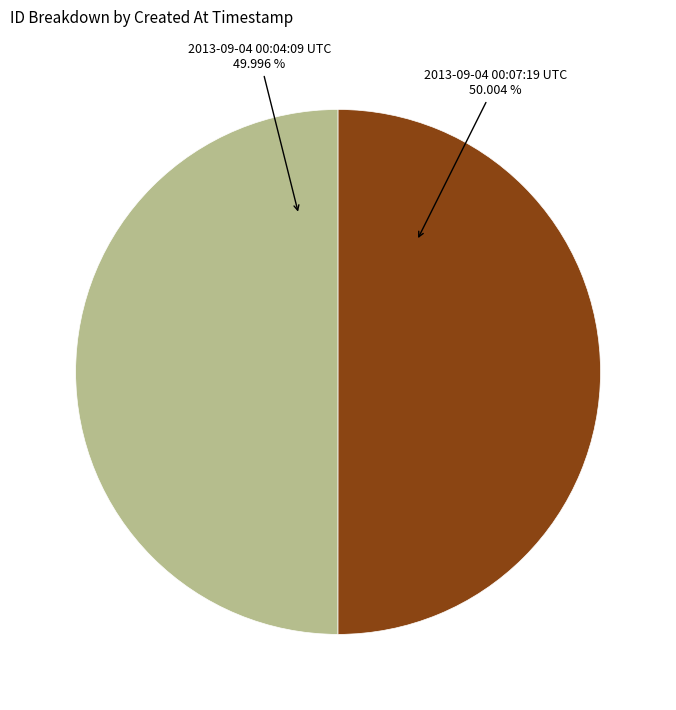

Is there any slice that represents more than half of the pie?

Yes